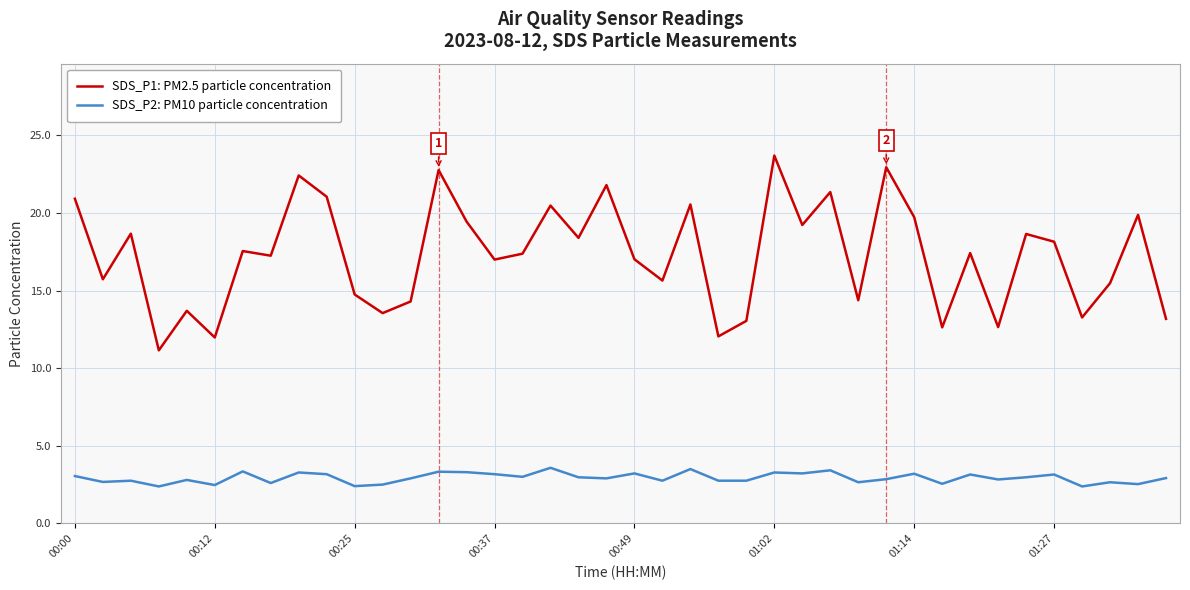

True or false: SDS_P2: PM10 particle concentration and SDS_P1: PM2.5 particle concentration intersect in this chart.

False